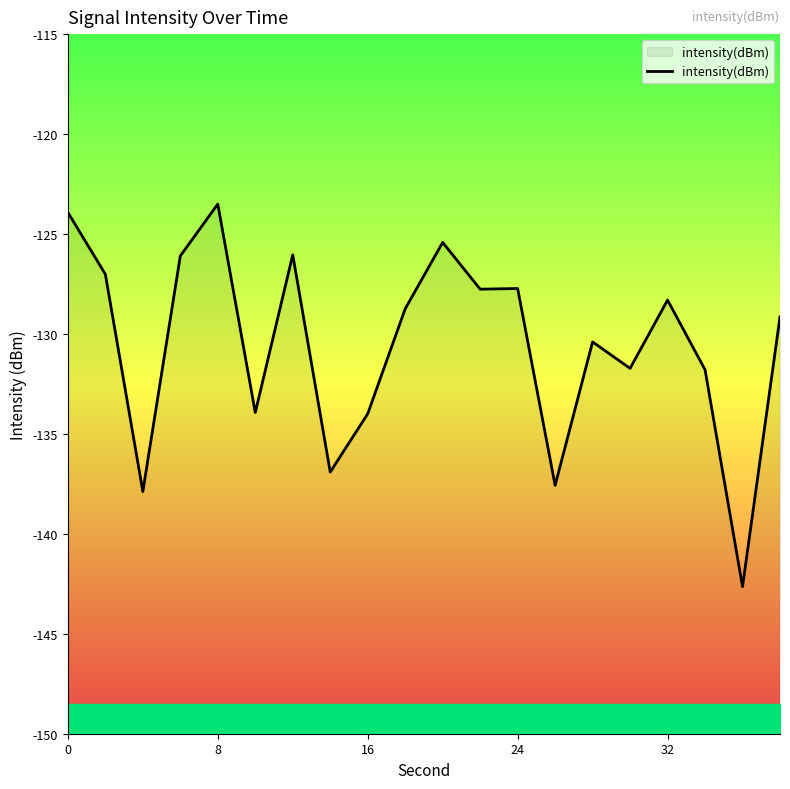

Count the number of values greater than -128.

8